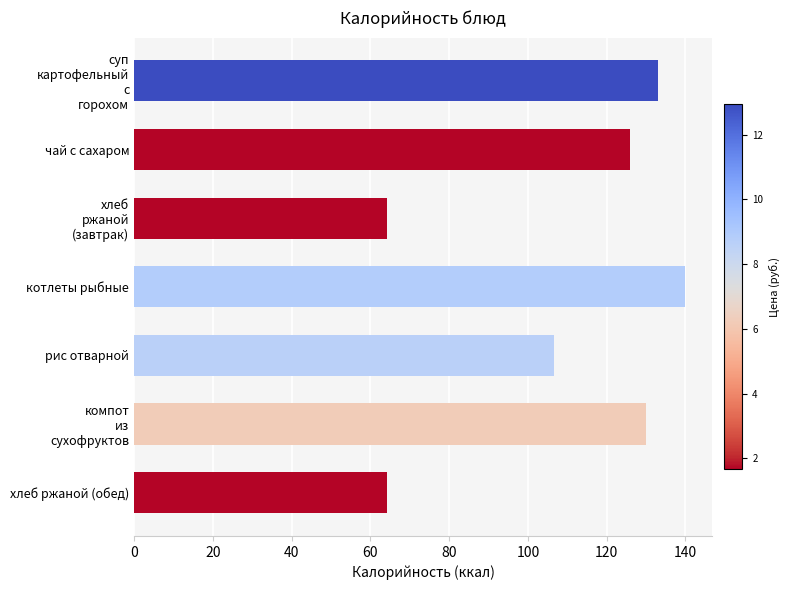

What is the sum of all values?

763.9